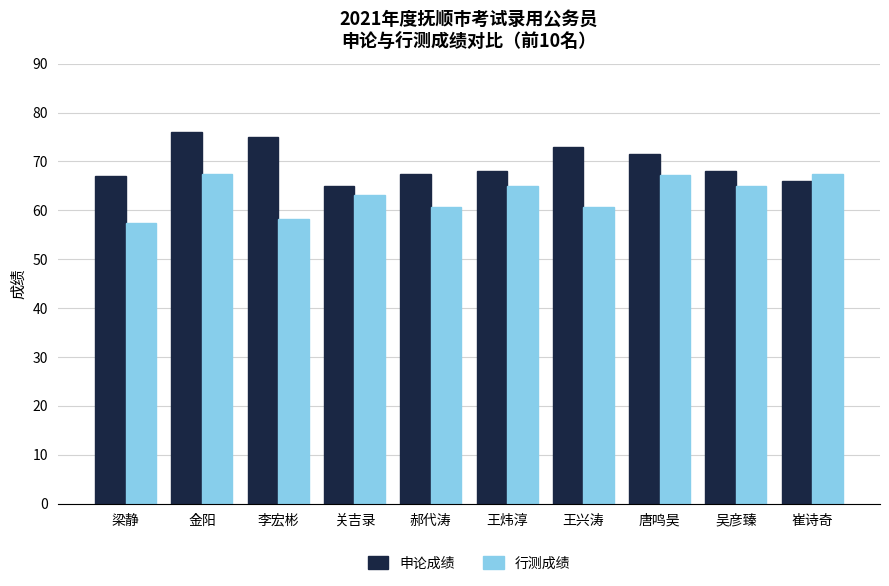

What is the label of the 5th bar from the right?

王炜淳